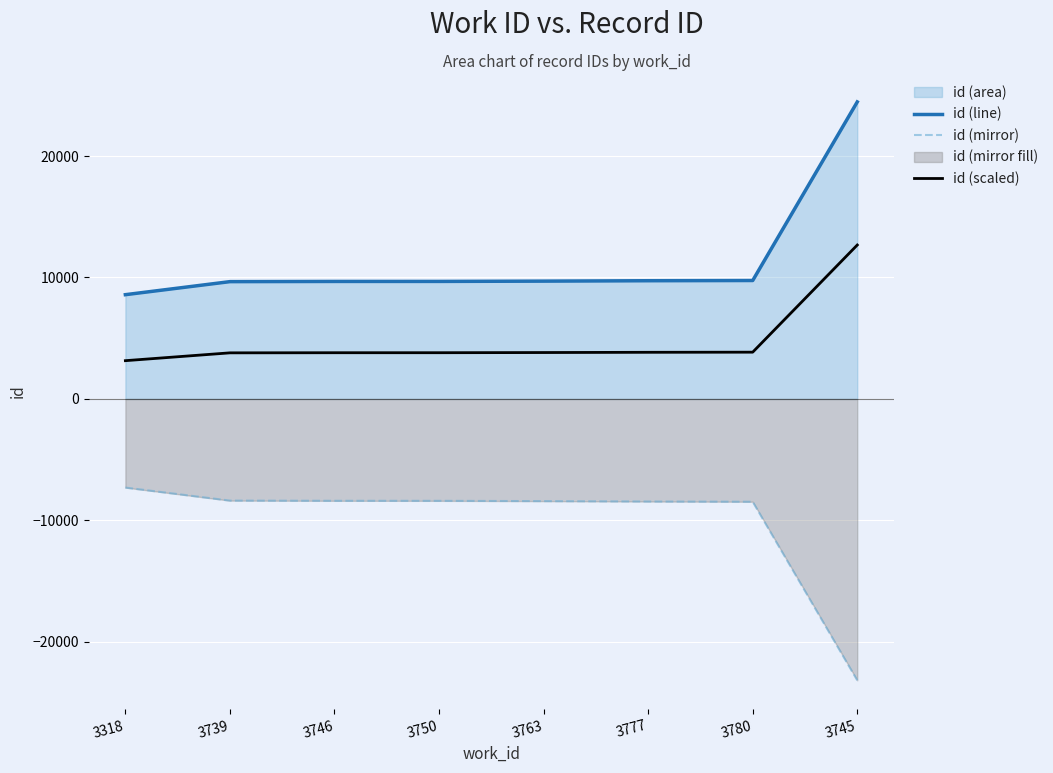

Reading left to right, what are all the values shown in this chart?

id (line): 8585.0	9659.0	9675.0	9677.0	9701.0	9734.0	9752.0	24457.0
id (mirror): -7297.2	-8371.2	-8387.2	-8389.2	-8413.2	-8446.2	-8464.2	-23169.2
id (scaled): 3151.0	3795.4	3805.0	3806.2	3820.6	3840.4	3851.2	12674.2